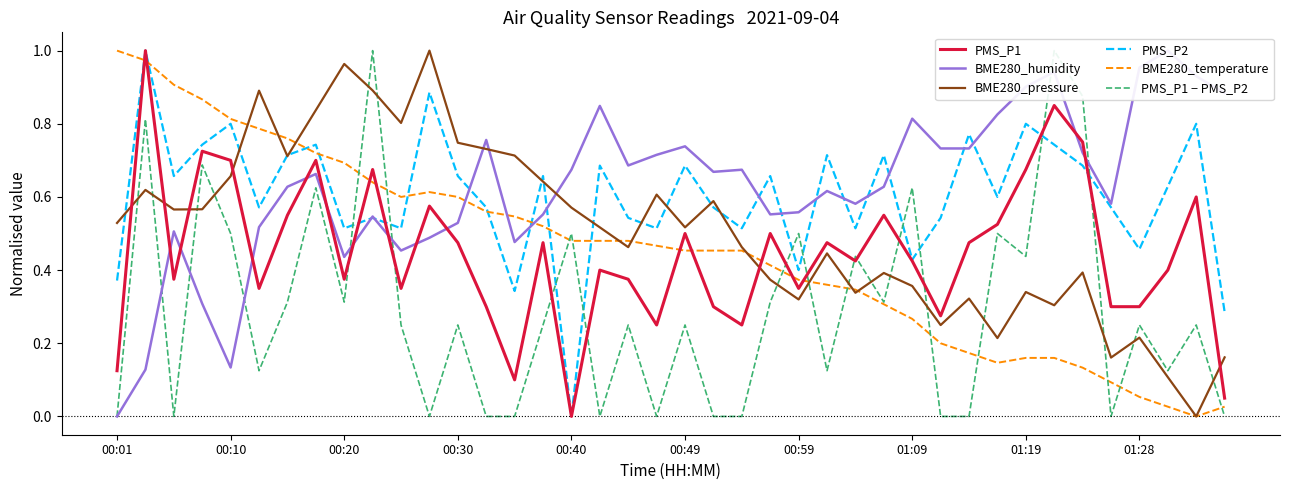

Which series ends up on top after the final intersection of BME280_temperature and PMS_P2?

PMS_P2